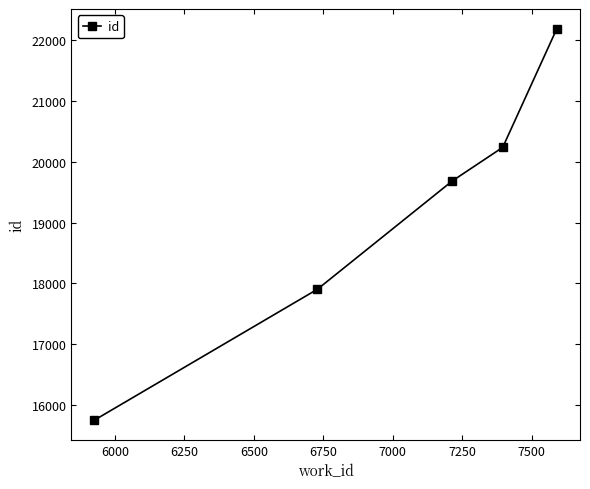

What is the value of the 1st point from the left?

15755